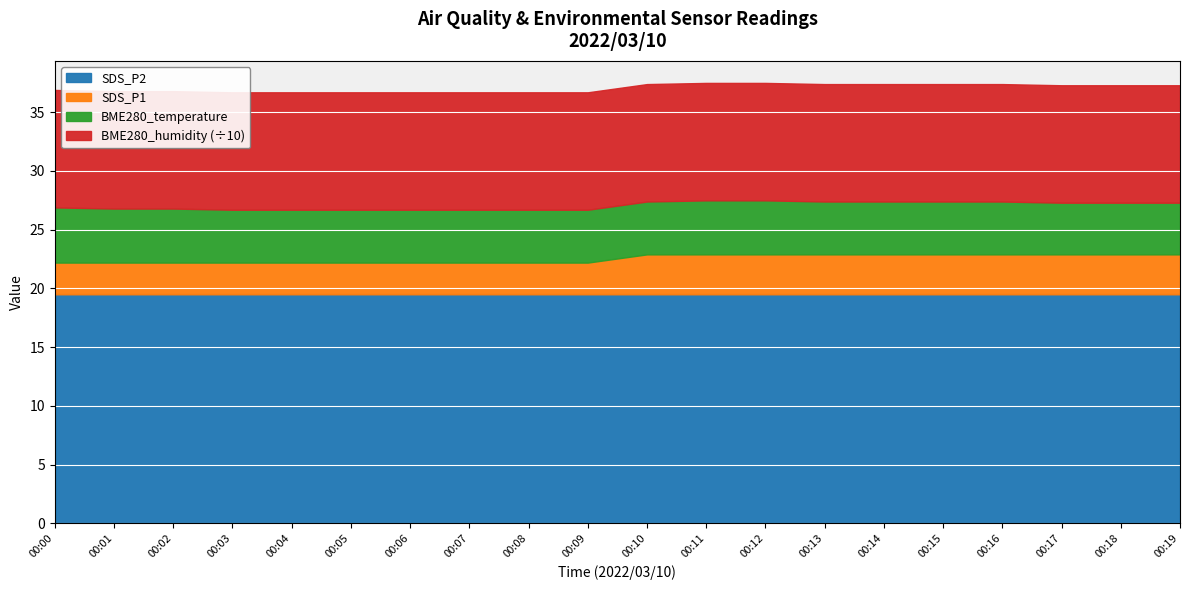

Is it true that SDS_P1 equals 9.1 at 00:05?

False